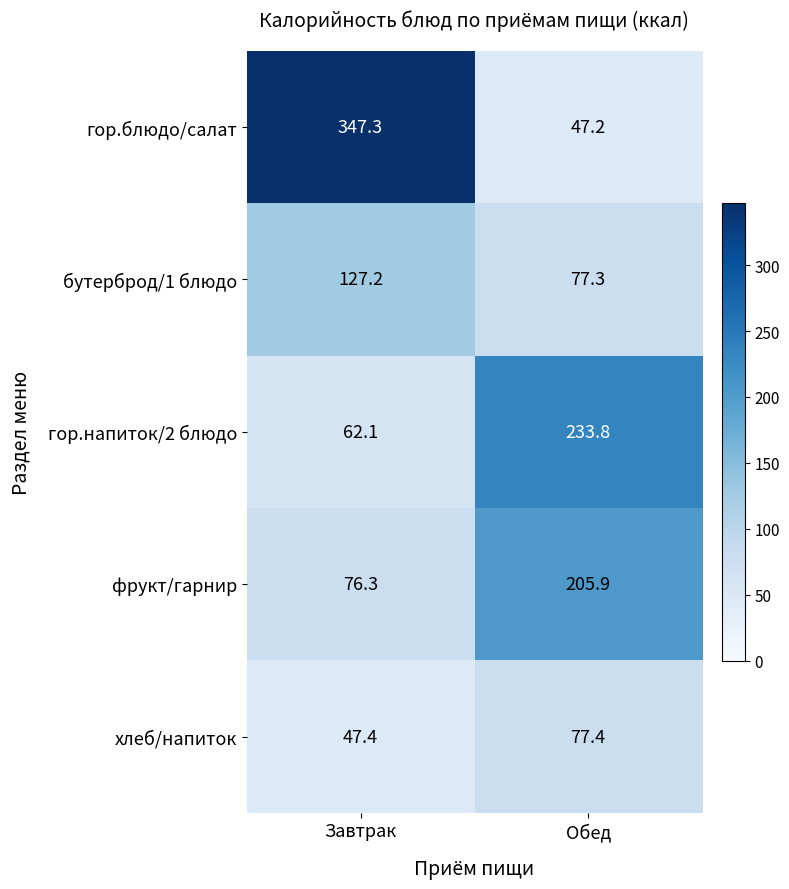

What is the difference between the highest and lowest values at Обед?

186.6